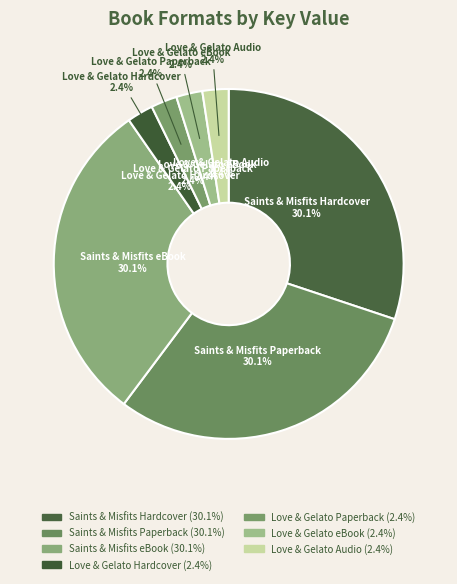

Is there any slice that represents more than half of the pie?

No